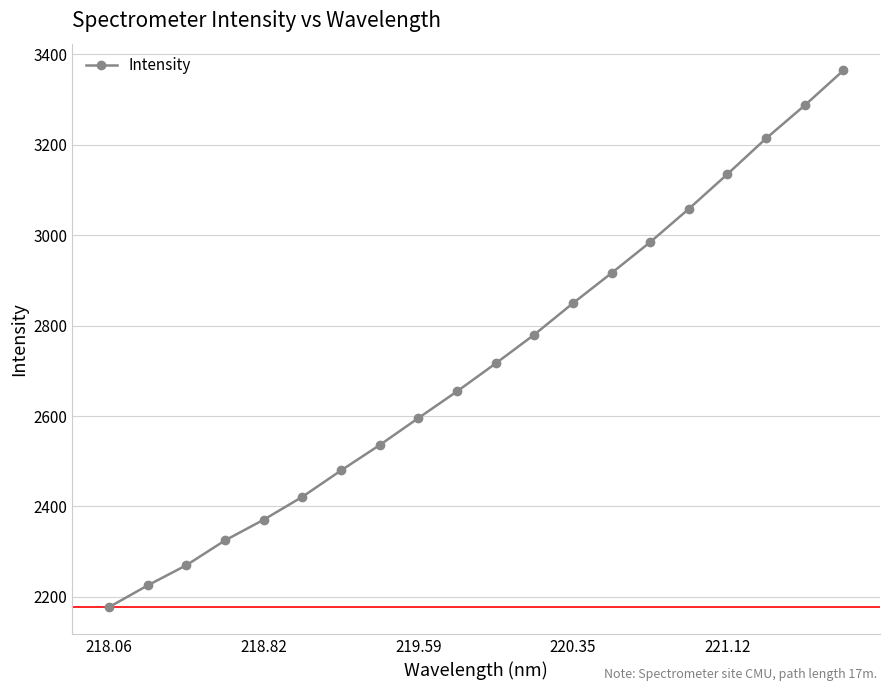

What is the greatest value displayed?

3364.1